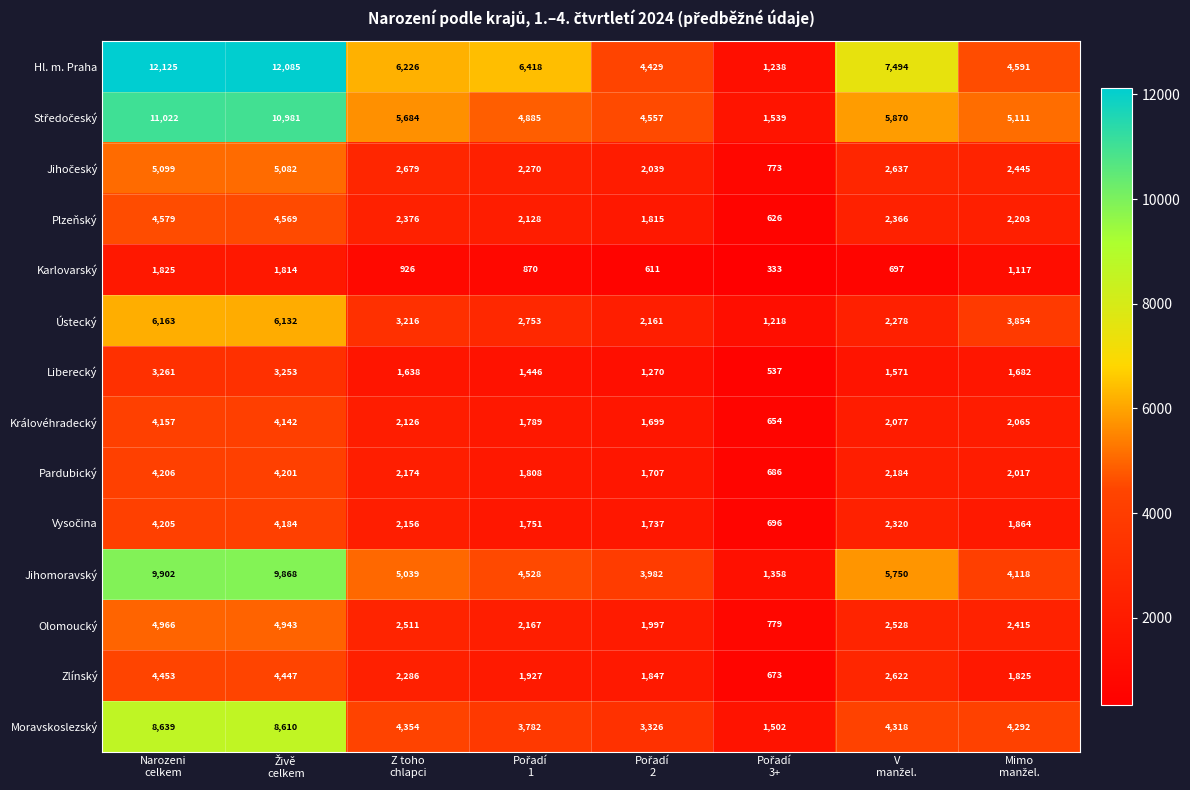

What is the difference between the maximum and minimum values in the Královéhradecký series?

3503